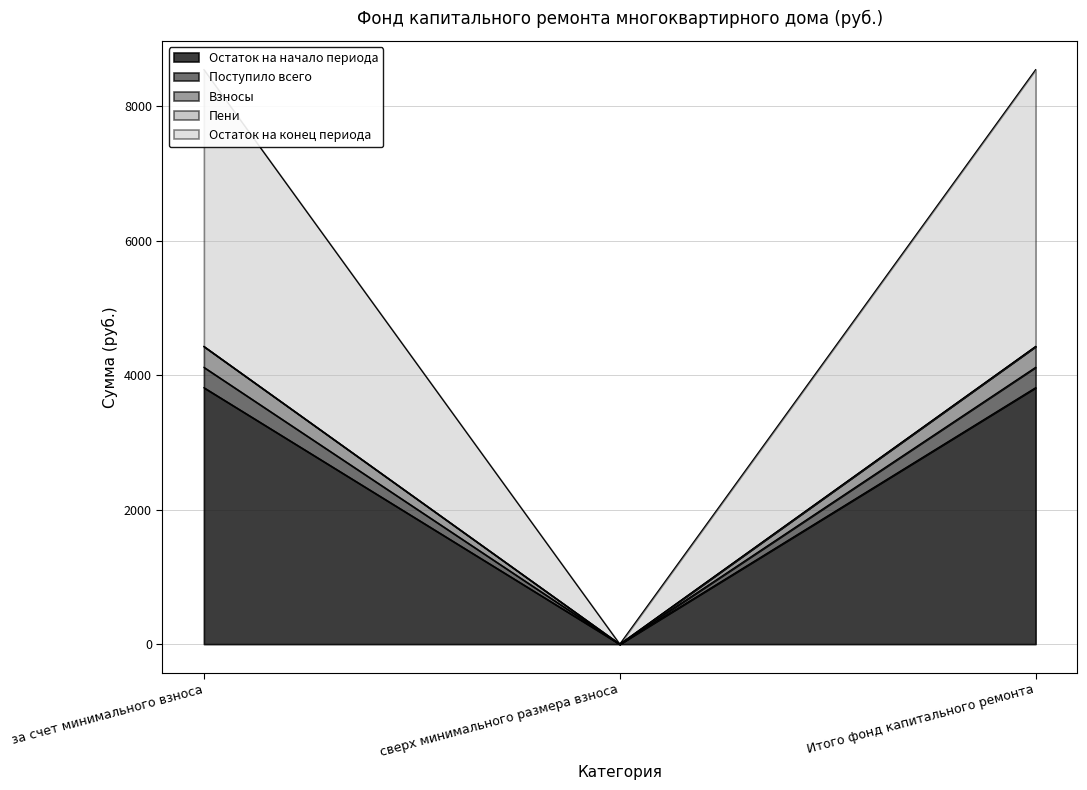

Which series has the widest spread of values?

Пени